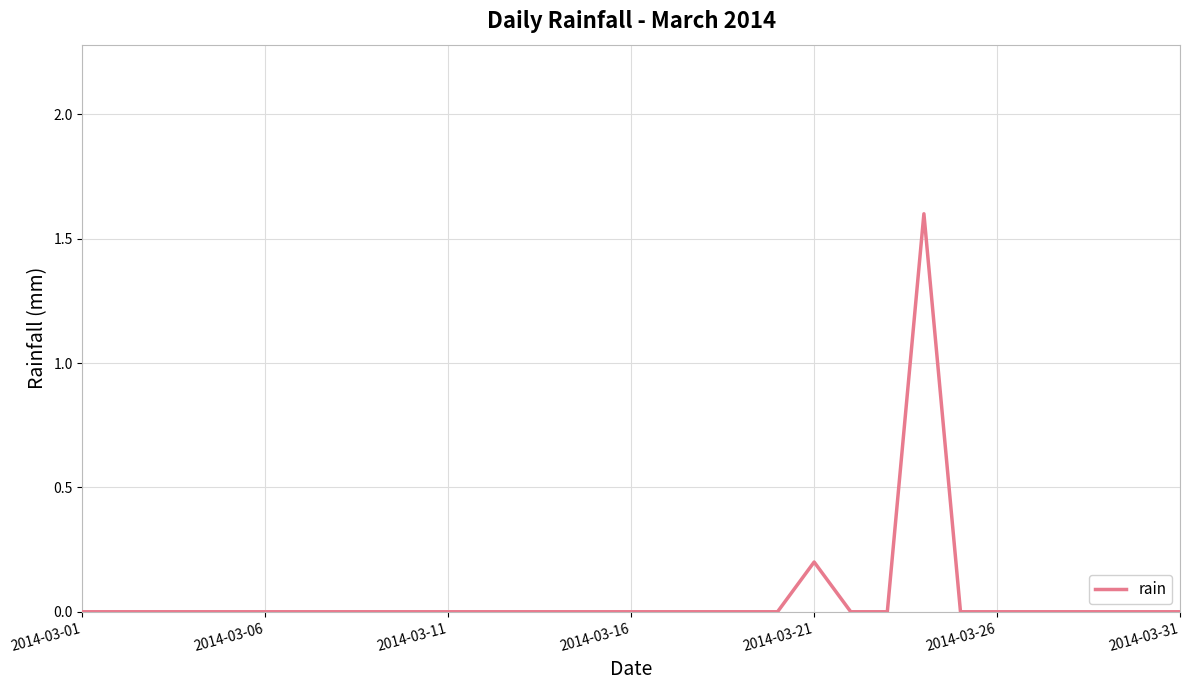

What is the maximum value shown in the chart?

1.6